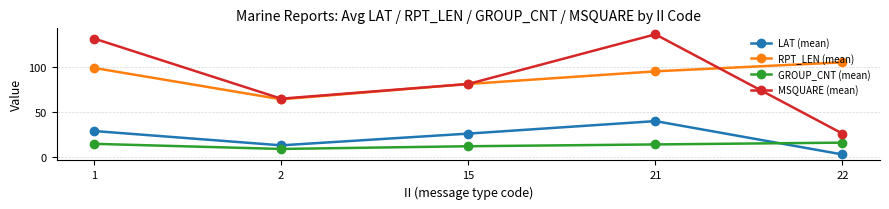

True or false: GROUP_CNT (mean) has more than 2 points higher than both neighbors.

False